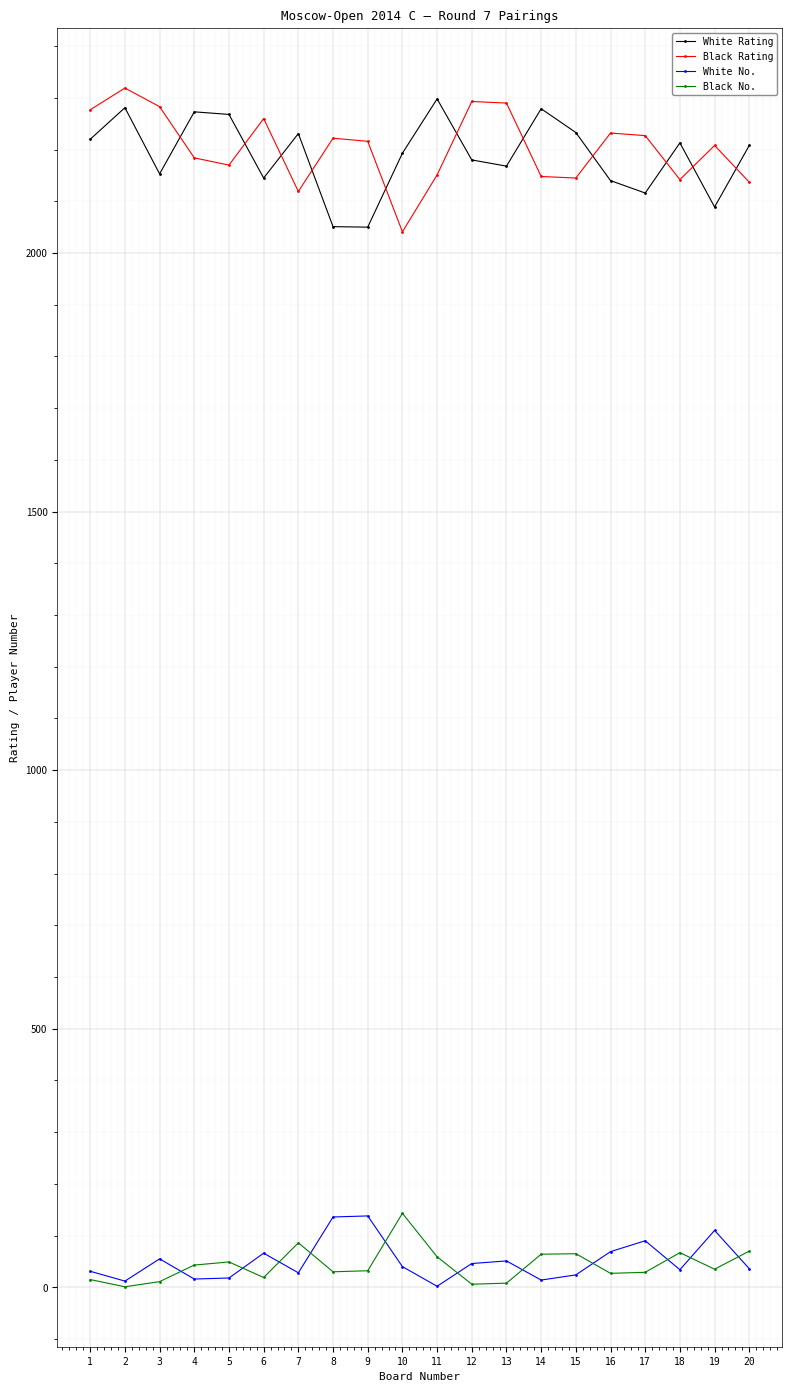

What is the approximate value of White Rating at 7, to the nearest 50?

2250